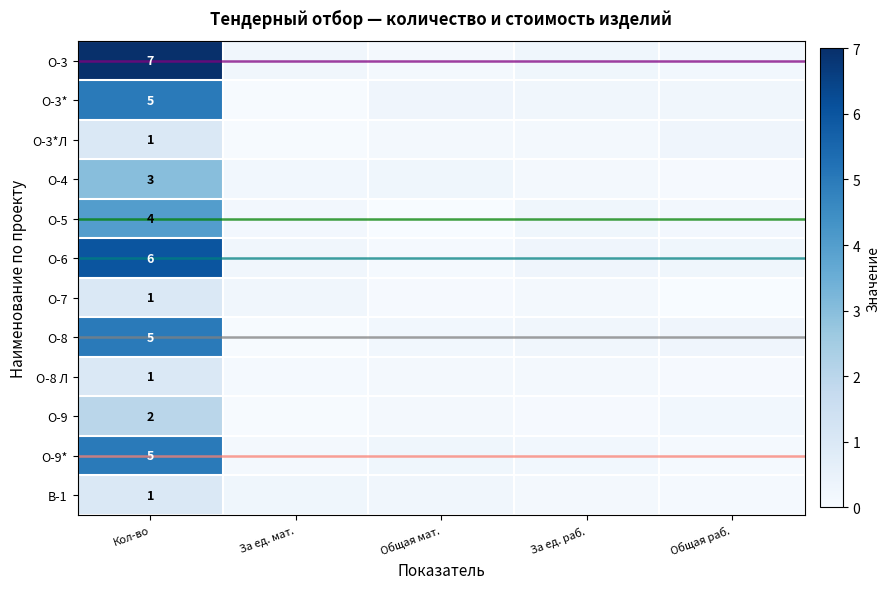

Is the value of О-4 at За ед. мат. greater than the value of О-9 at За ед. раб.?

Yes